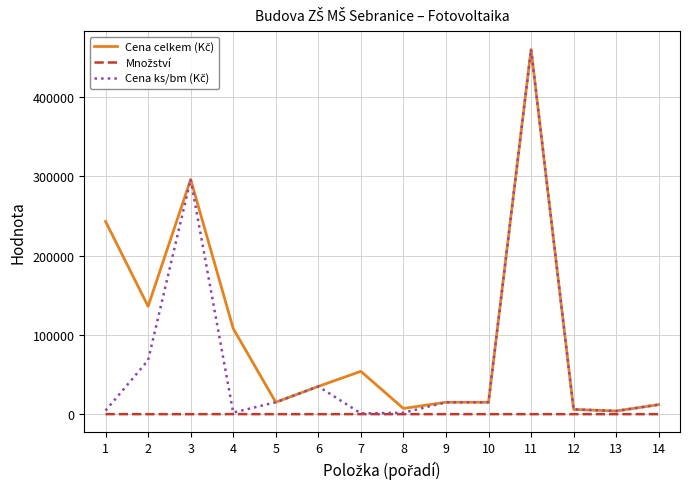

What is the maximum value shown in the chart?

460000